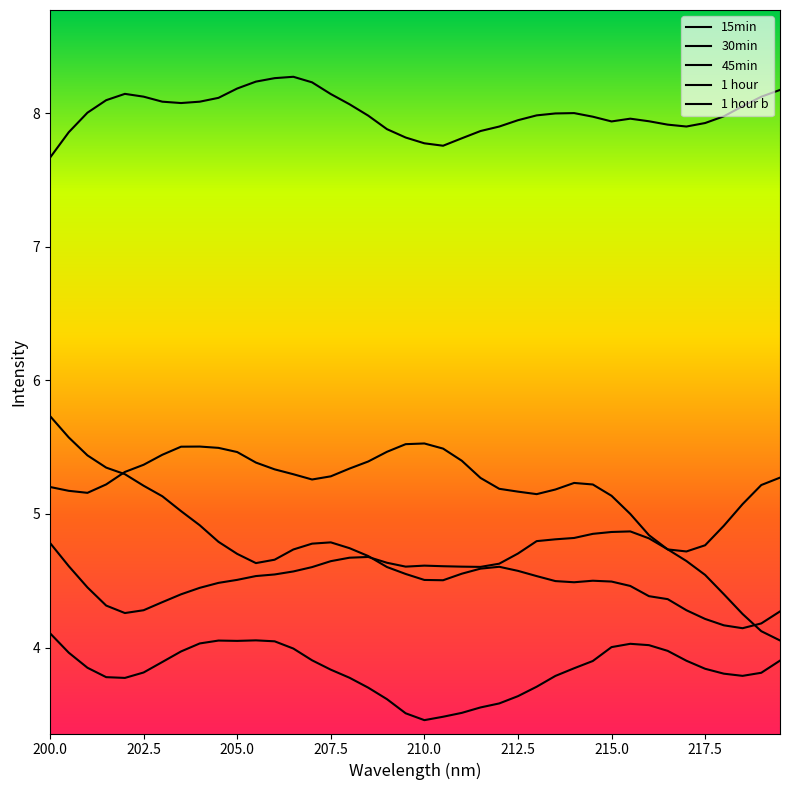

True or false: 1 hour and 30min cross at least once.

False